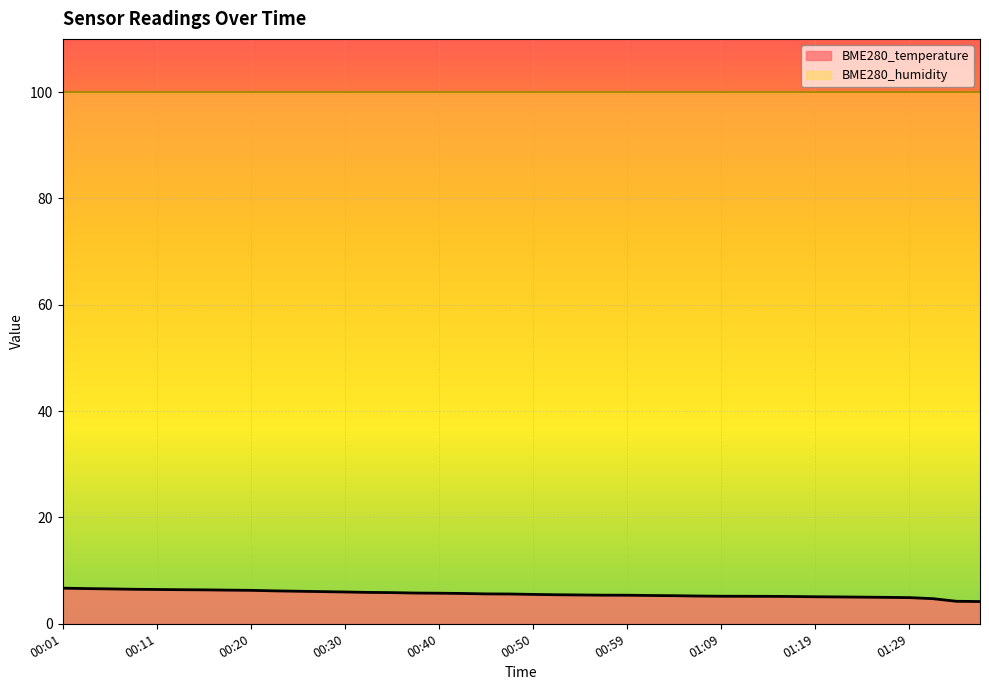

List the labels in order of value, largest first.

00:01, 00:03, 00:06, 00:08, 00:11, 00:13, 00:15, 00:18, 00:20, 00:23, 00:25, 00:28, 00:30, 00:32, 00:35, 00:37, 00:40, 00:42, 00:45, 00:47, 00:50, 00:52, 00:55, 00:57, 00:59, 01:02, 01:04, 01:07, 01:09, 01:12, 01:14, 01:16, 01:19, 01:21, 01:24, 01:26, 01:29, 01:39, 02:25, 02:28